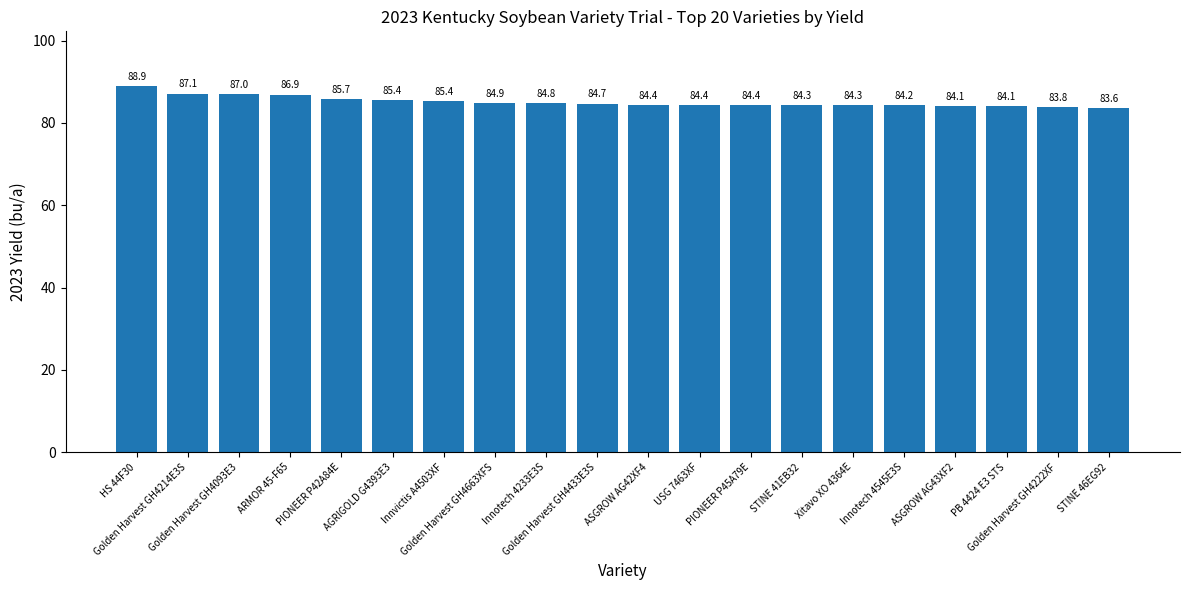

What is the average value?

85.1